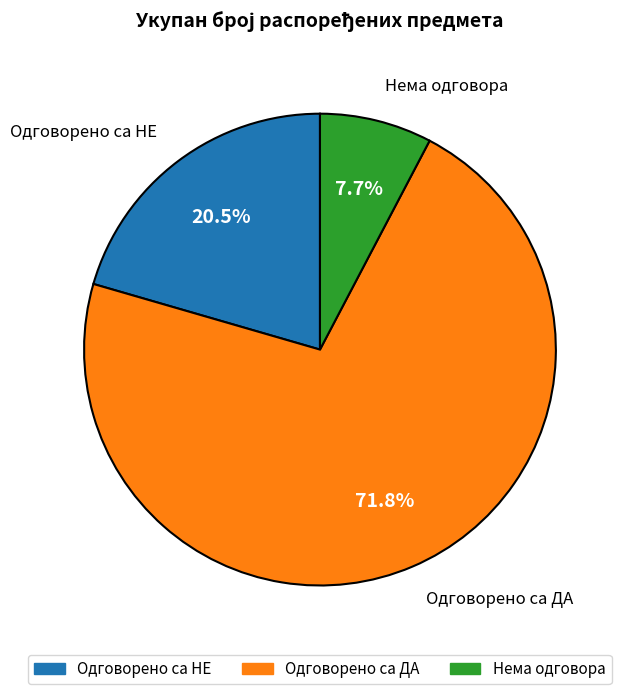

What is the smallest slice in the pie chart?

Нема одговора